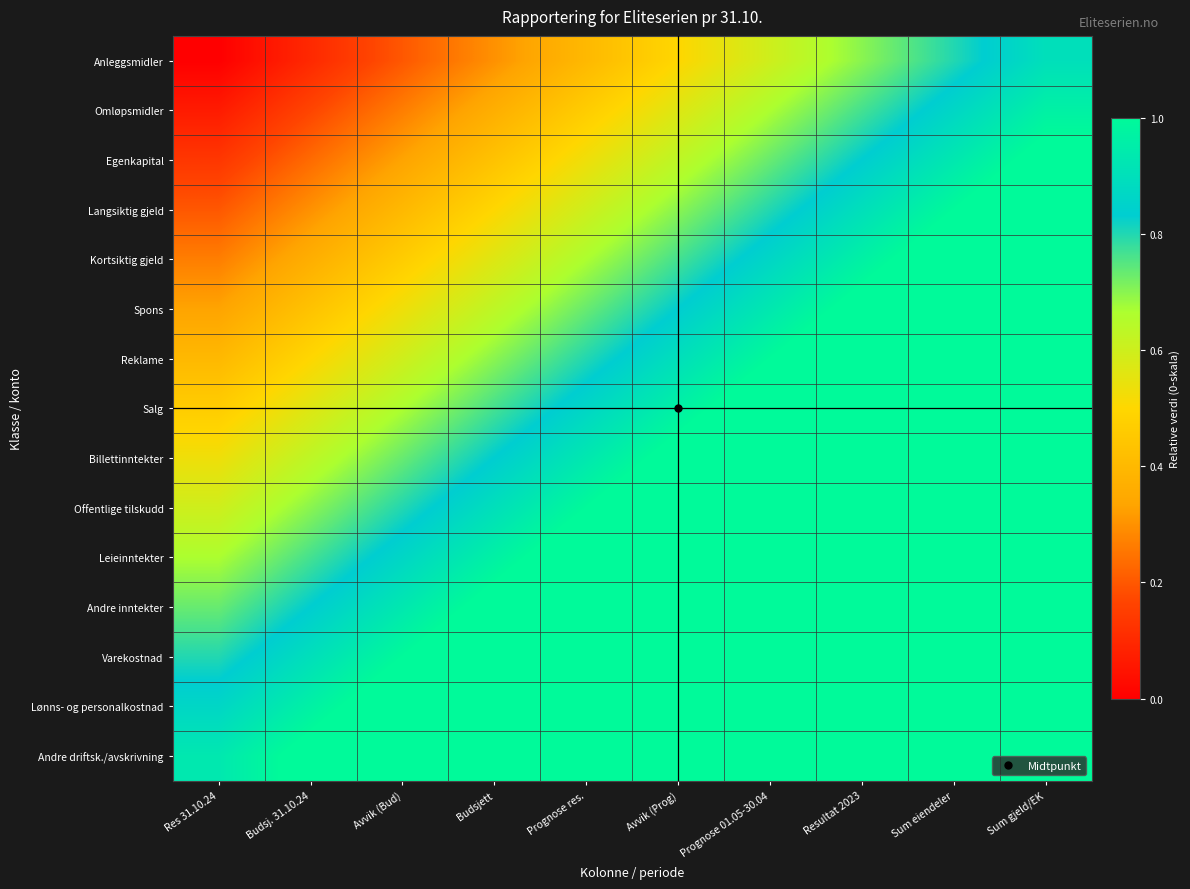

What is the greatest value displayed?

1.8